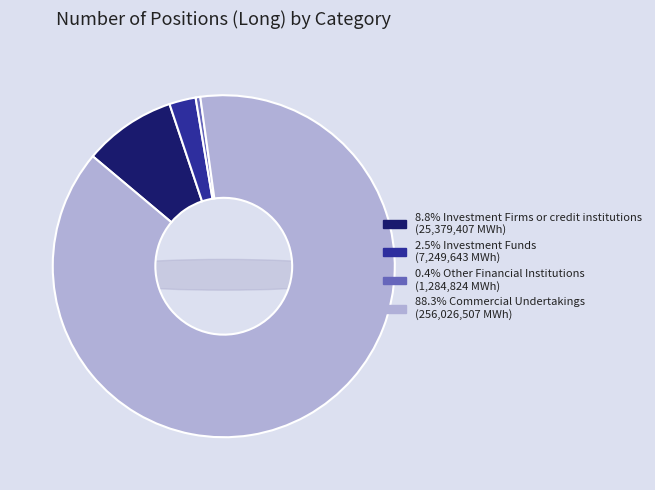

What is the ratio of the value at Commercial Undertakings to the value at Other Financial Institutions?

199.3